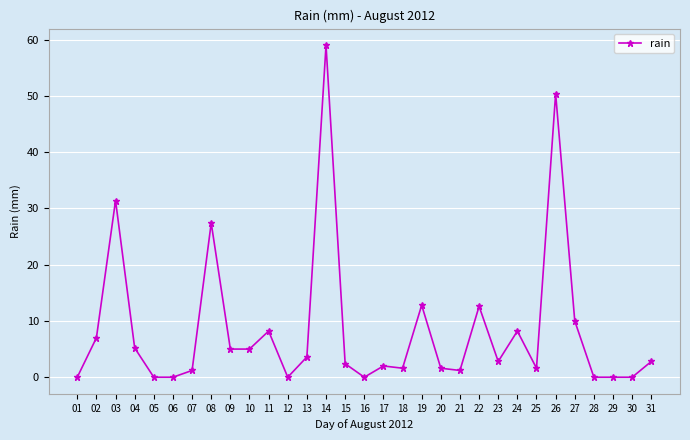

The chart shows a value of 1.6 at 25. True or false?

True